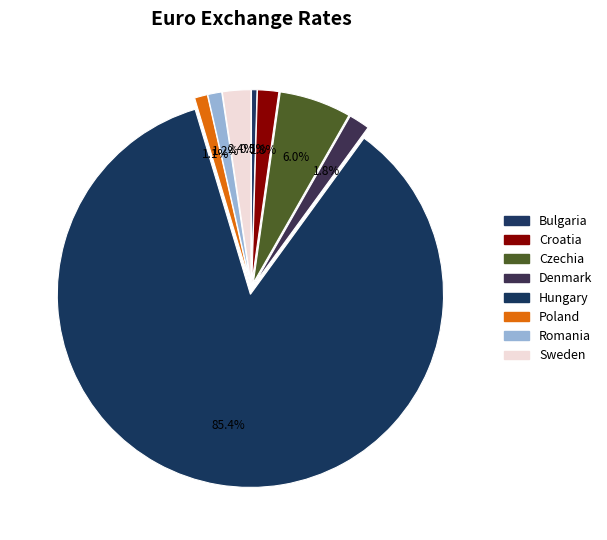

How many slices are in this pie chart?

8